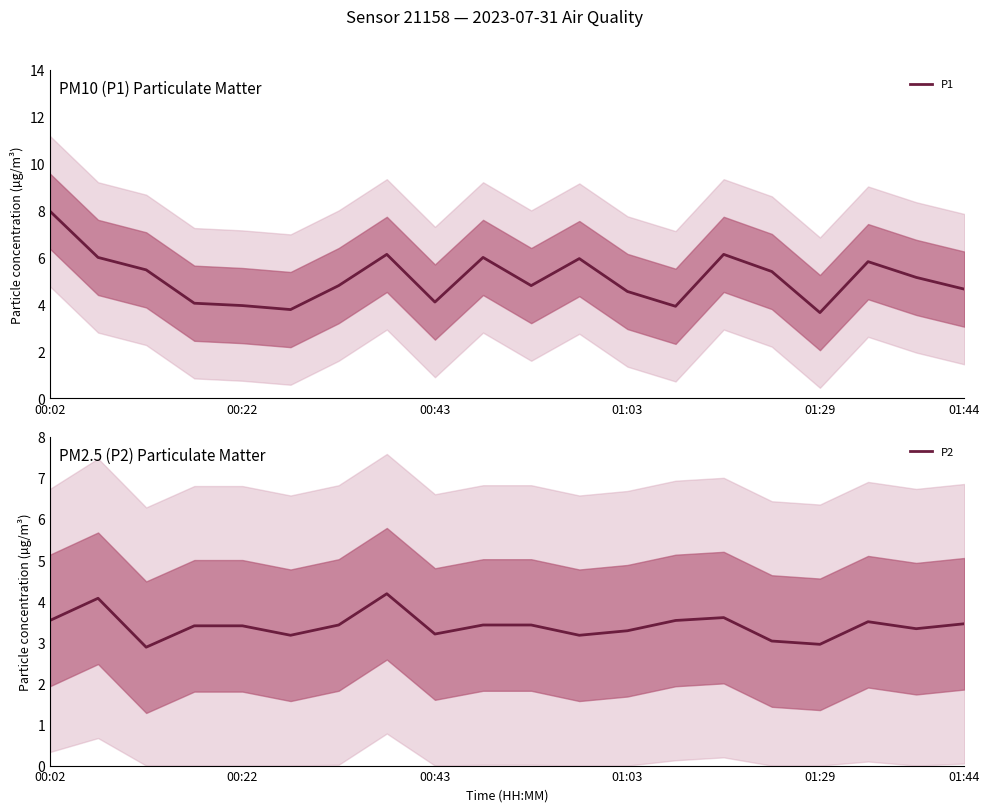

The value of P1 at 18 is 9.0. True or false?

False